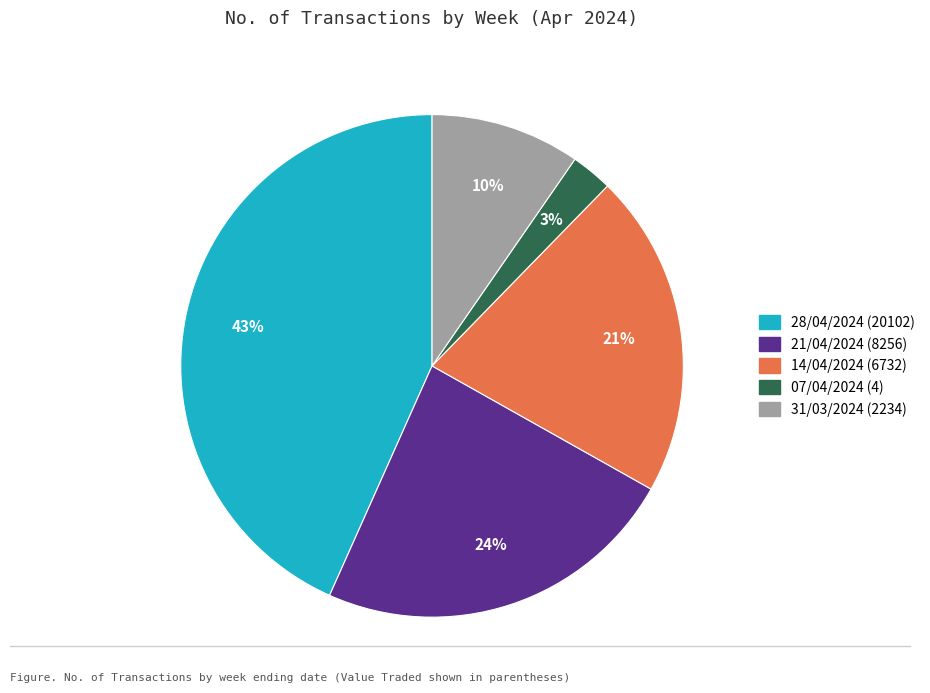

To the nearest percent, what is the difference between the 21/04/2024 (8256) and 14/04/2024 (6732) slice percentages?

3%